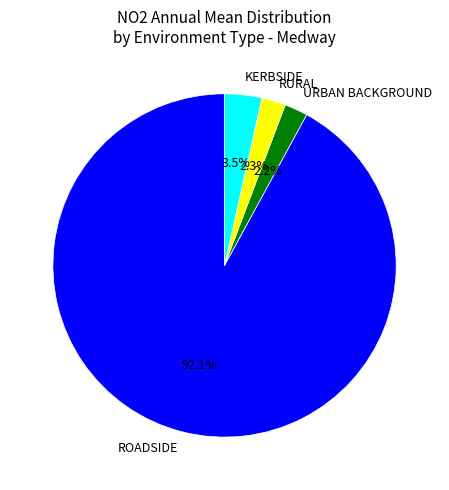

Does any single category account for the majority?

Yes